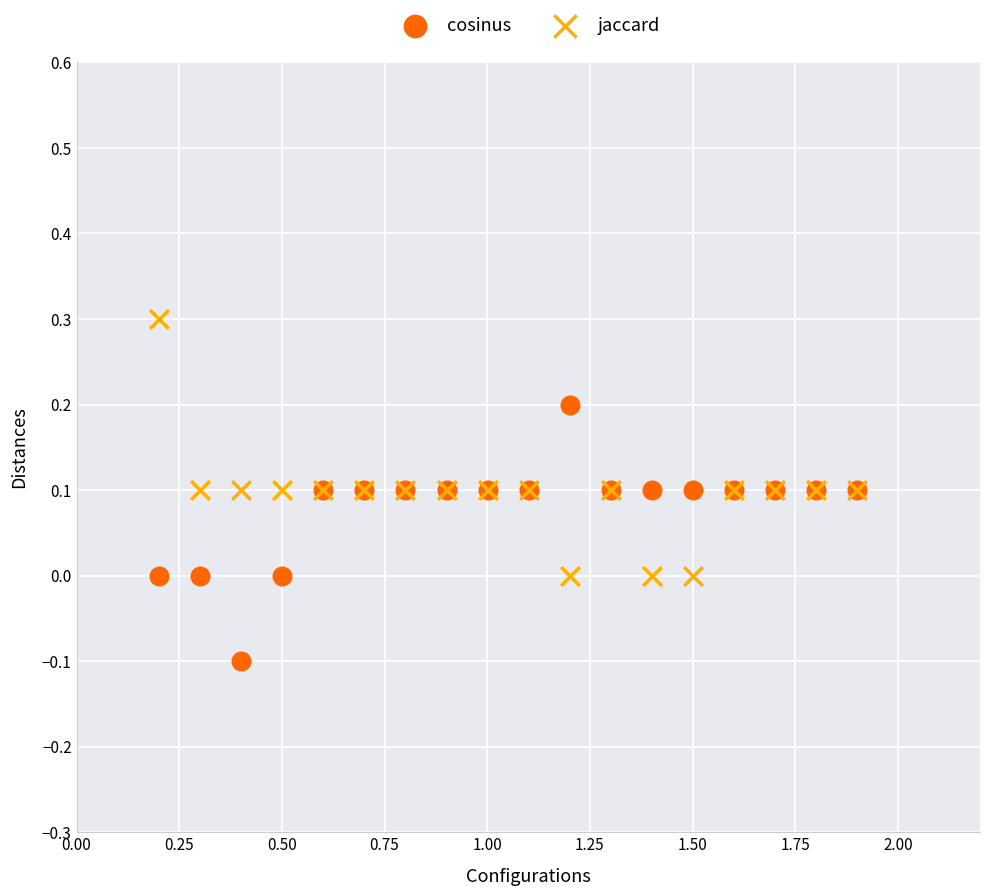

What is the X range (max minus min) for the scatter plot?

1.7